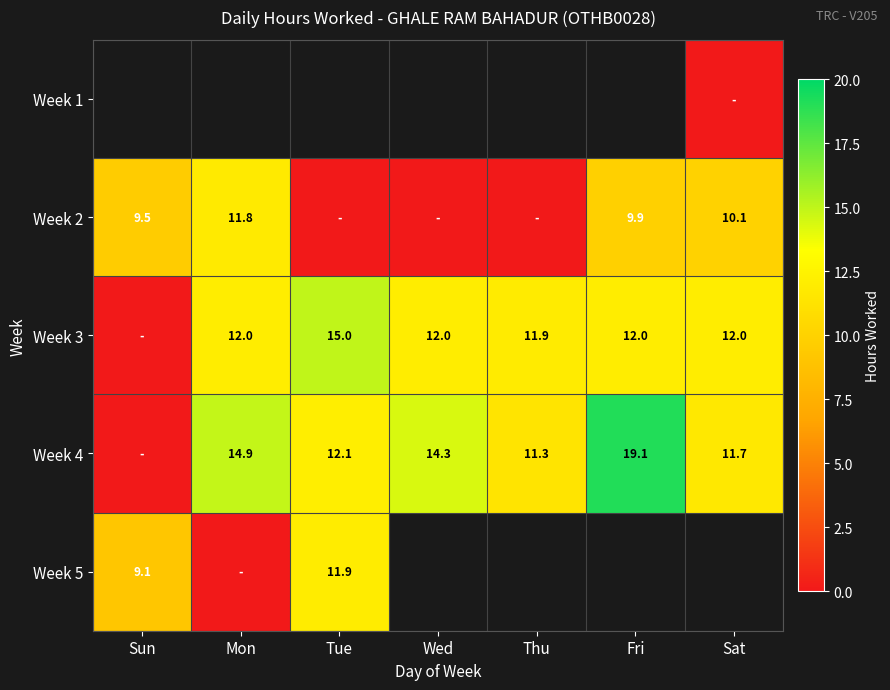

What is the difference between the highest and lowest values at Sat?

12.0